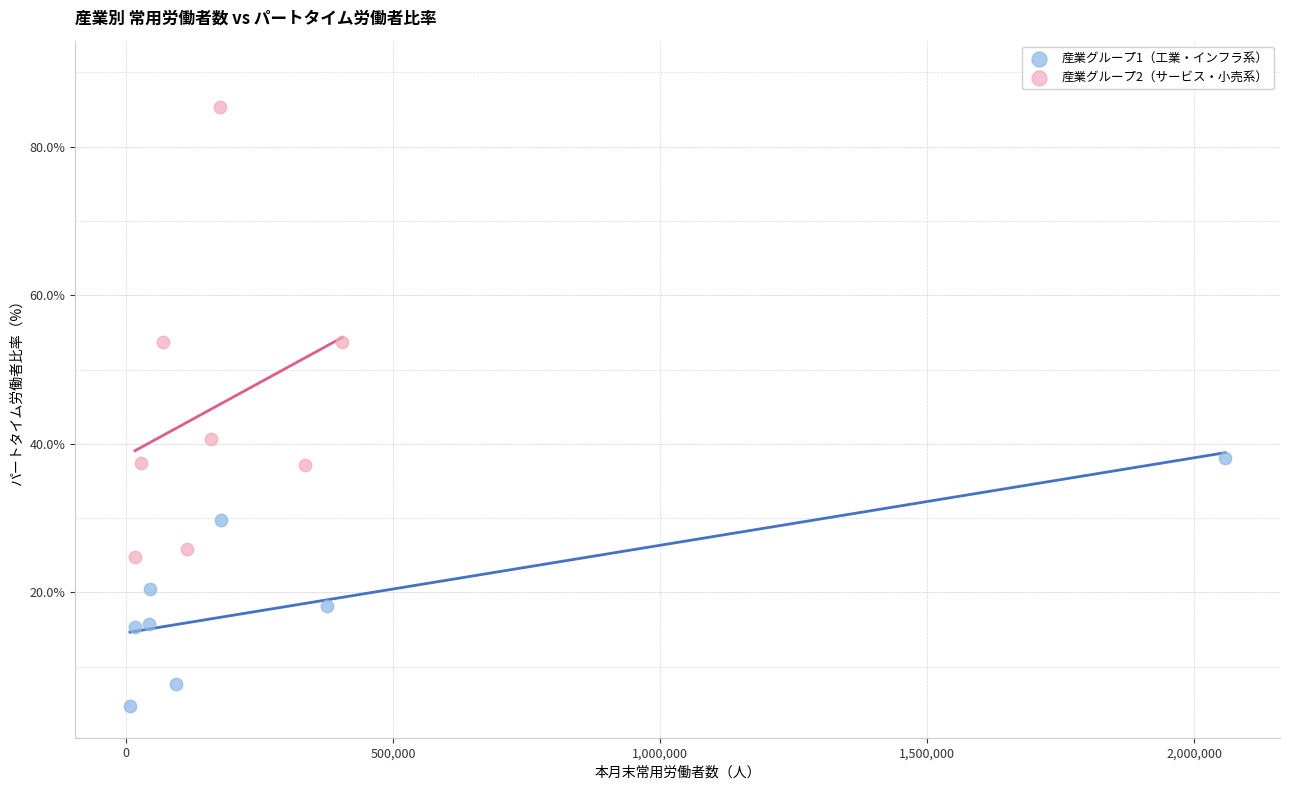

Which series has the largest Y range (max minus min)?

産業グループ2（サービス・小売系）